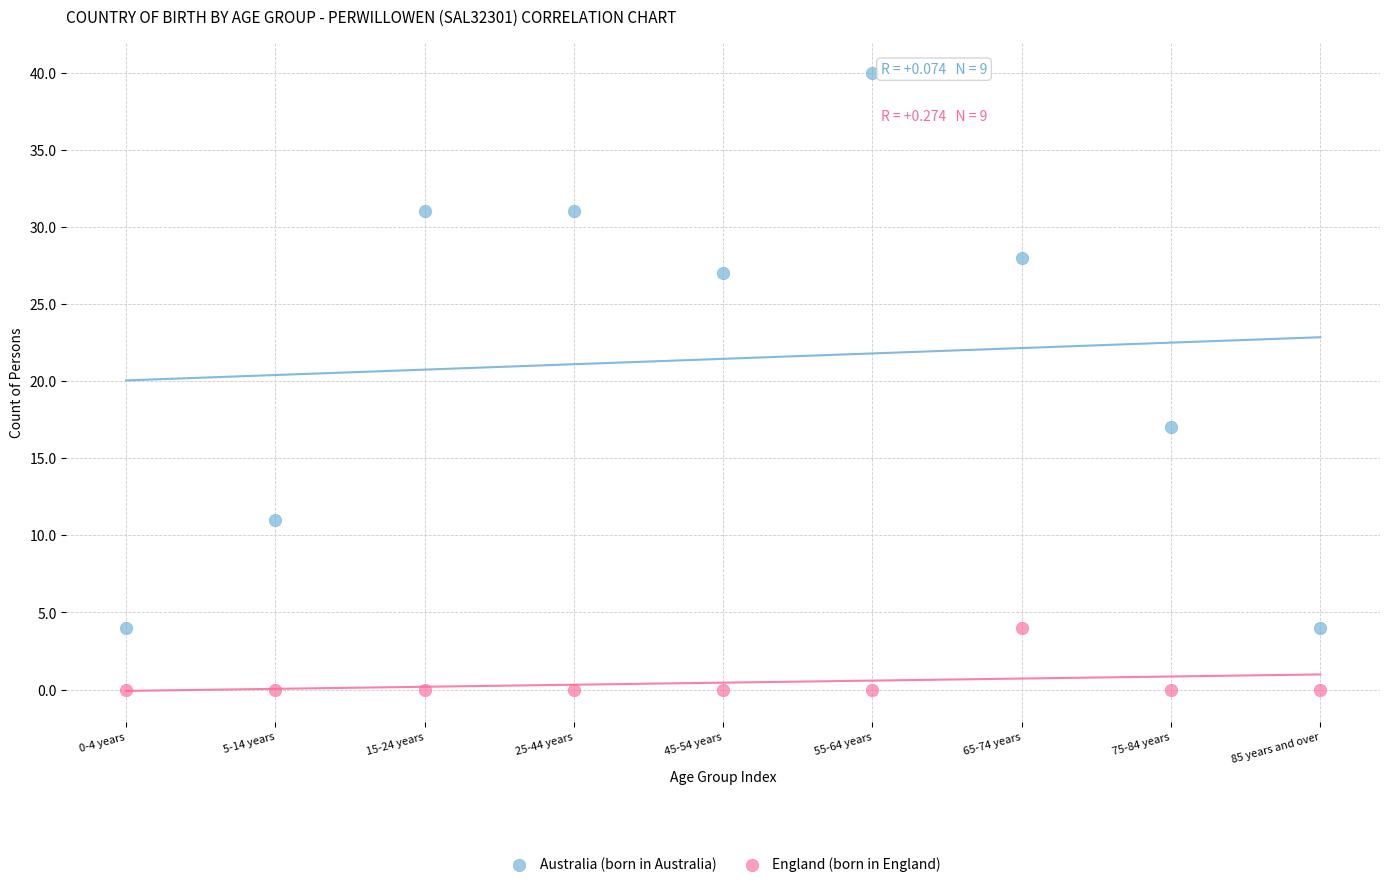

Which series contains the highest Y value?

Australia (born in Australia)